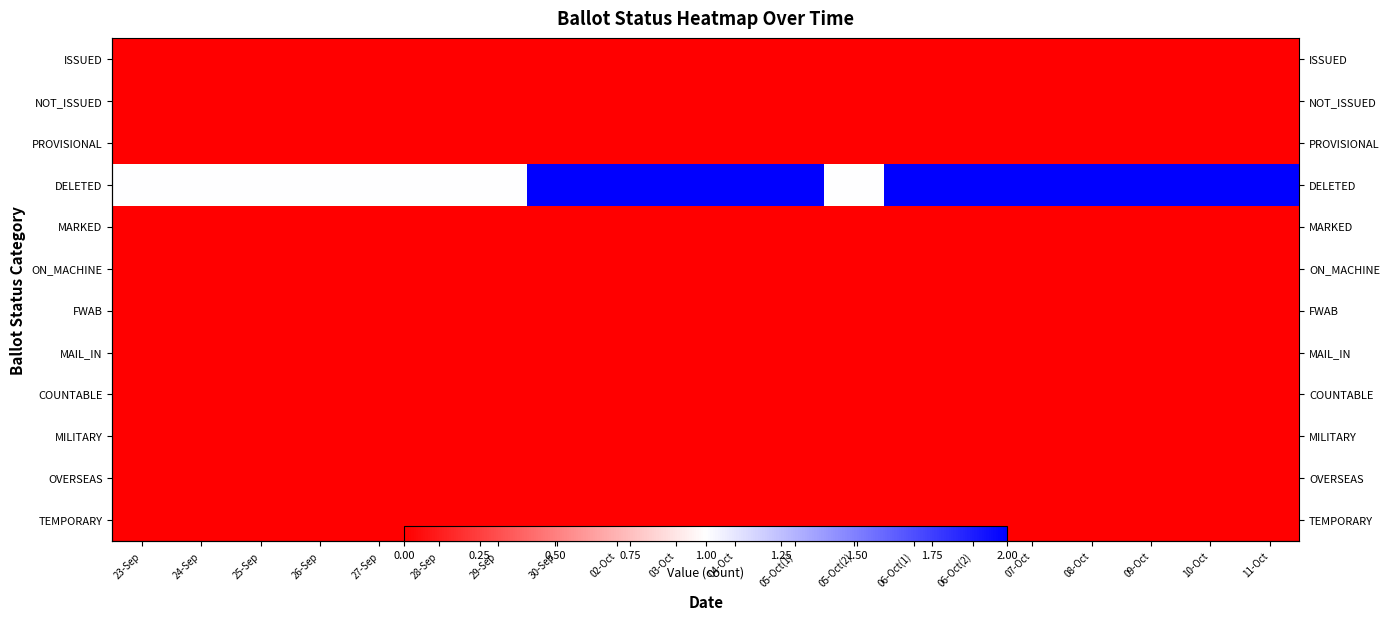

At which category does the chart reach its peak across all series?

30-Sep